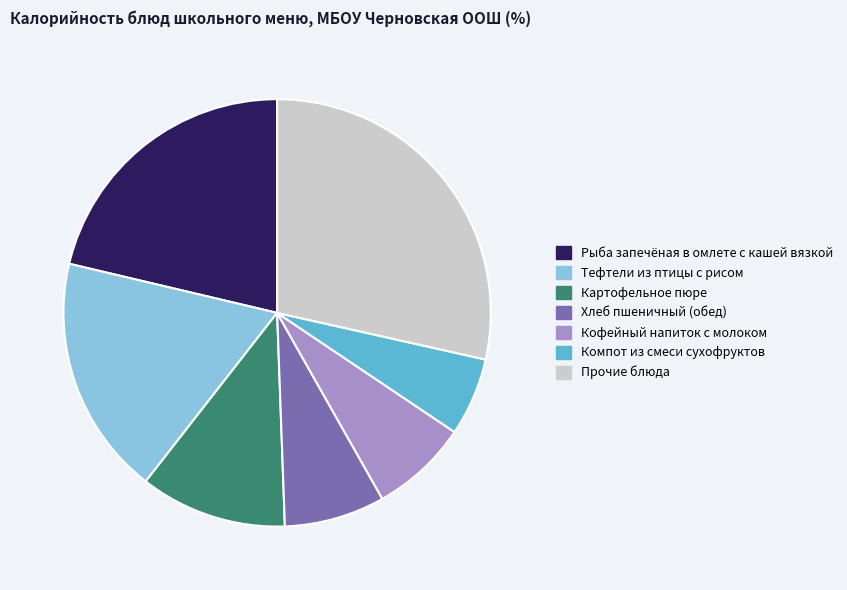

Which category has the biggest portion of the pie?

Прочие блюда